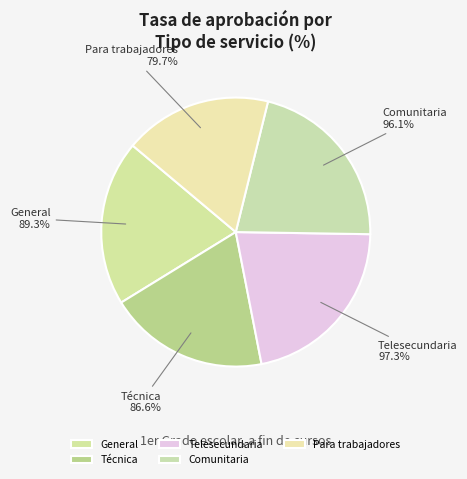

Is it true that General is 9% of the pie?

False